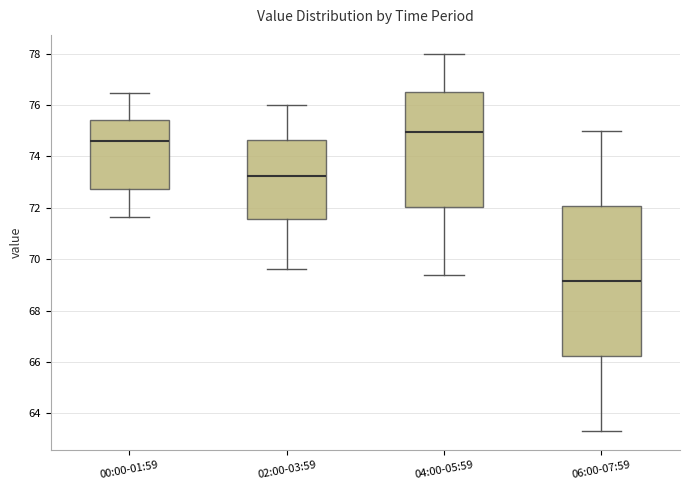

Which box is the tallest, from its lower edge to its upper edge?

06:00-07:59